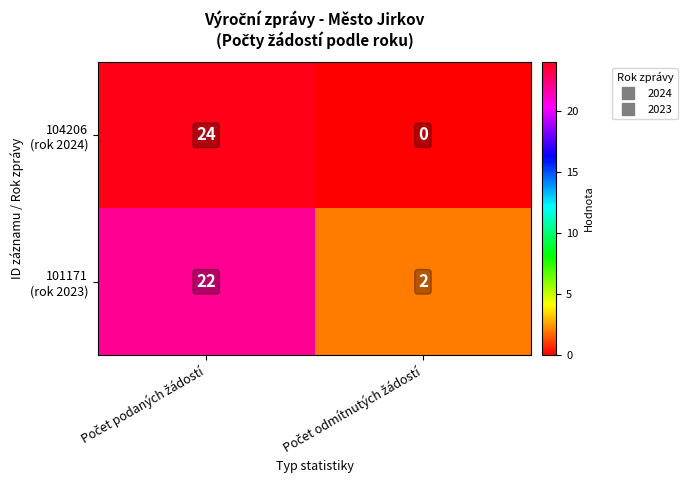

Between Počet podaných žádostí and Počet odmítnutých žádostí, which is larger?

Počet podaných žádostí